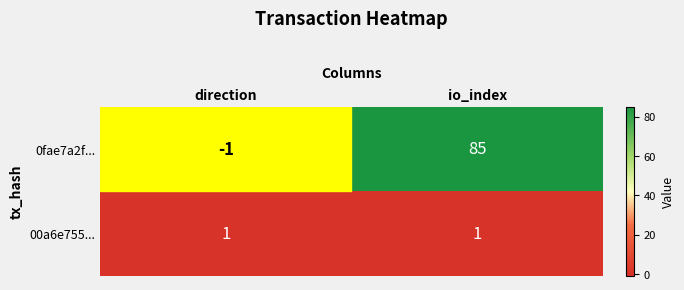

At which label is 0fae7a2f... closest to 42?

direction